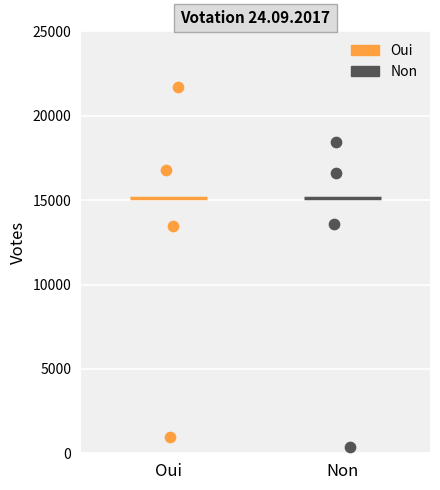

Which series contains the highest Y value?

Oui